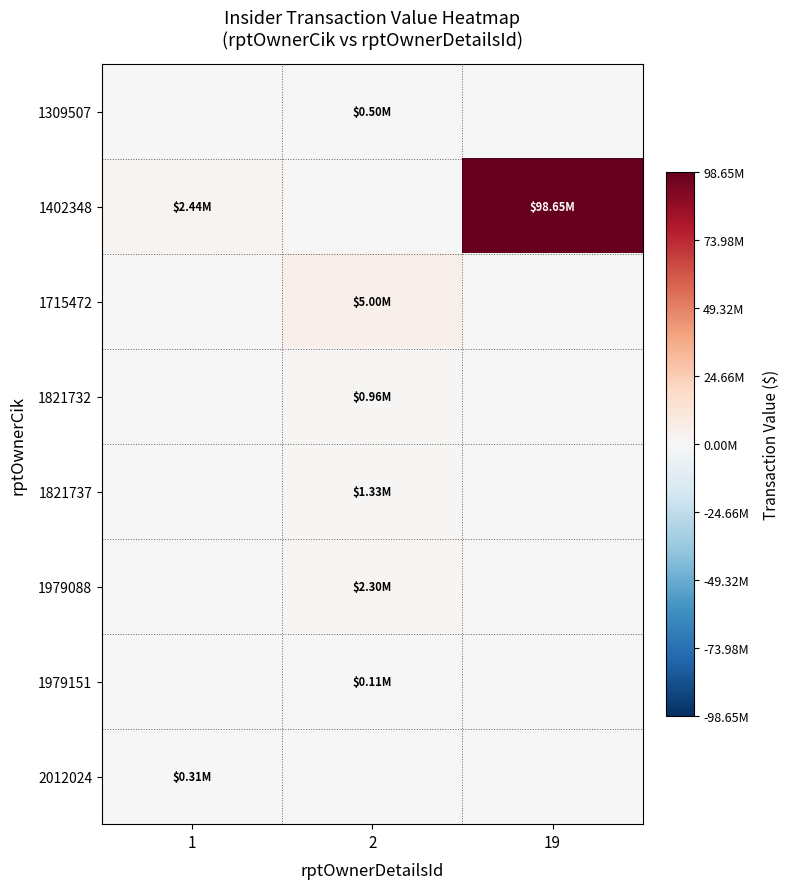

Which category has the highest value across all series?

19